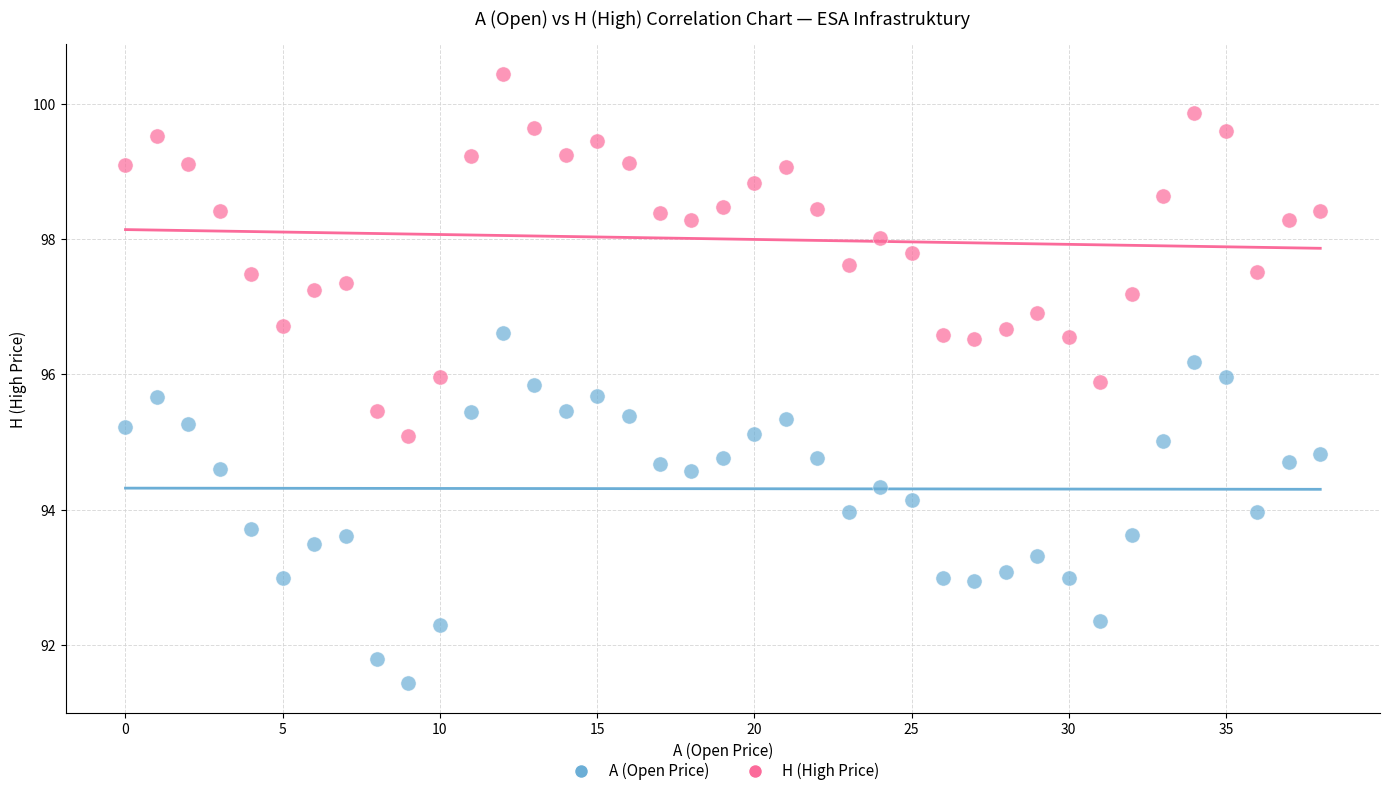

Which series contains the lowest Y value?

A (Open Price)